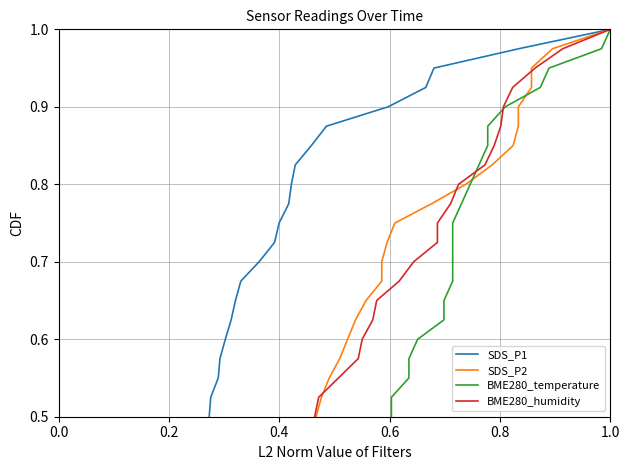

What is the sum of all BME280_humidity values?

20.5